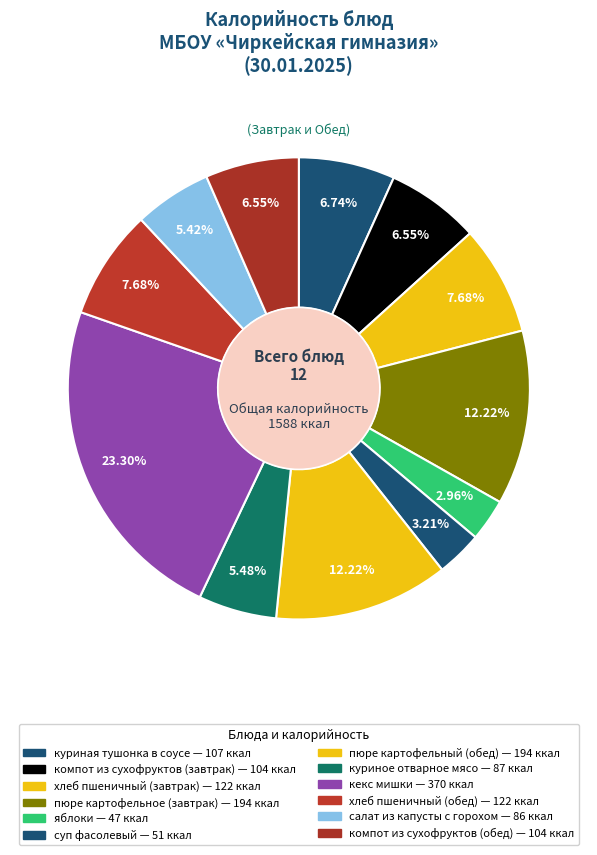

Between яблоки and салат из капусты с горохом, which is larger?

салат из капусты с горохом